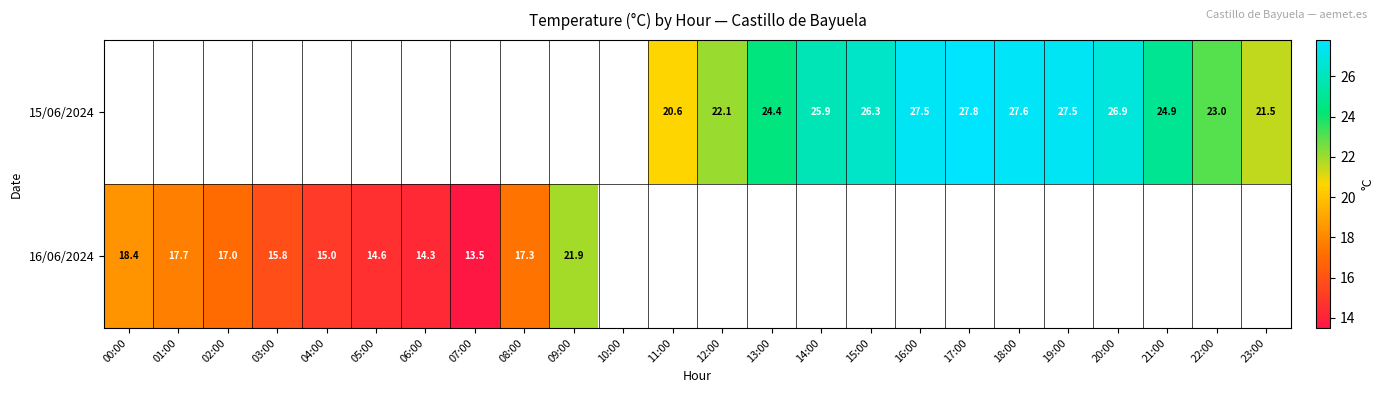

The value of 15/06/2024 at 14:00 is 14.7. True or false?

False